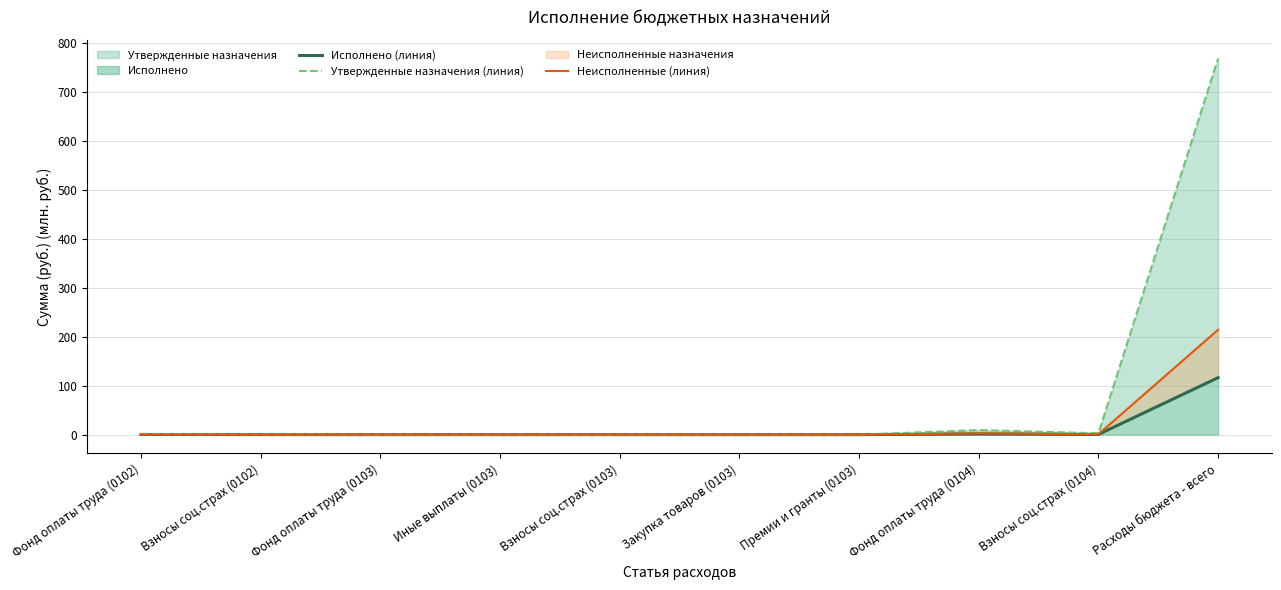

What position from the right is Расходы бюджета - всего?

1